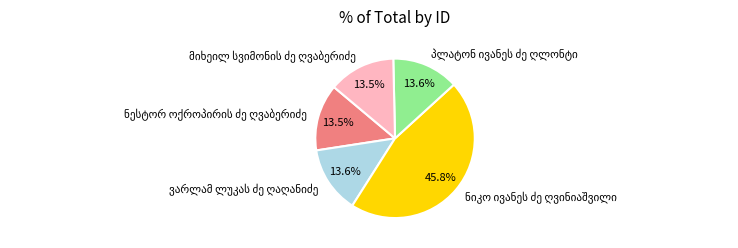

Is there a majority slice in this chart?

No